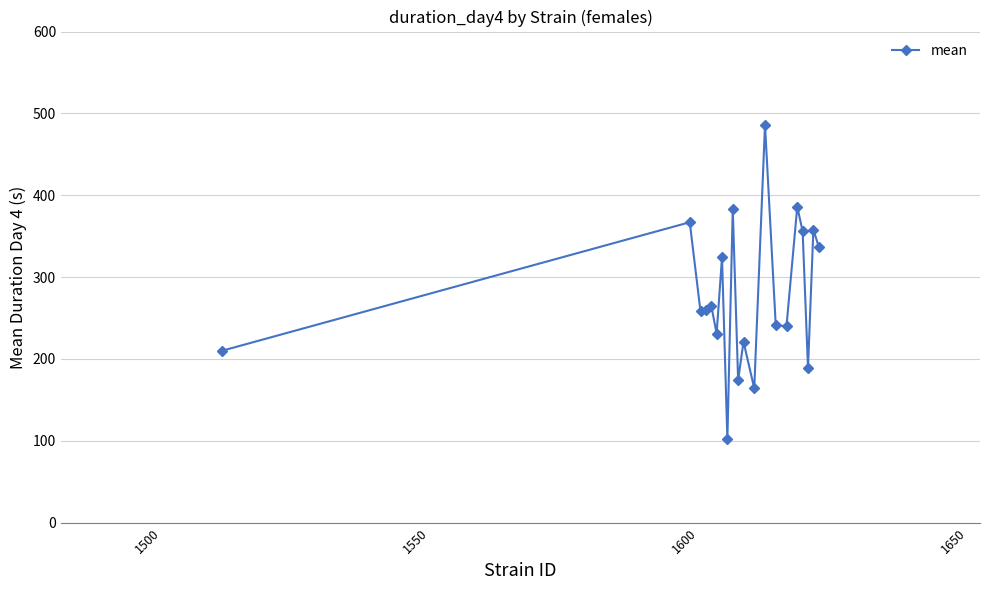

How many interior local valleys (lower than both neighbors) does the data have?

7